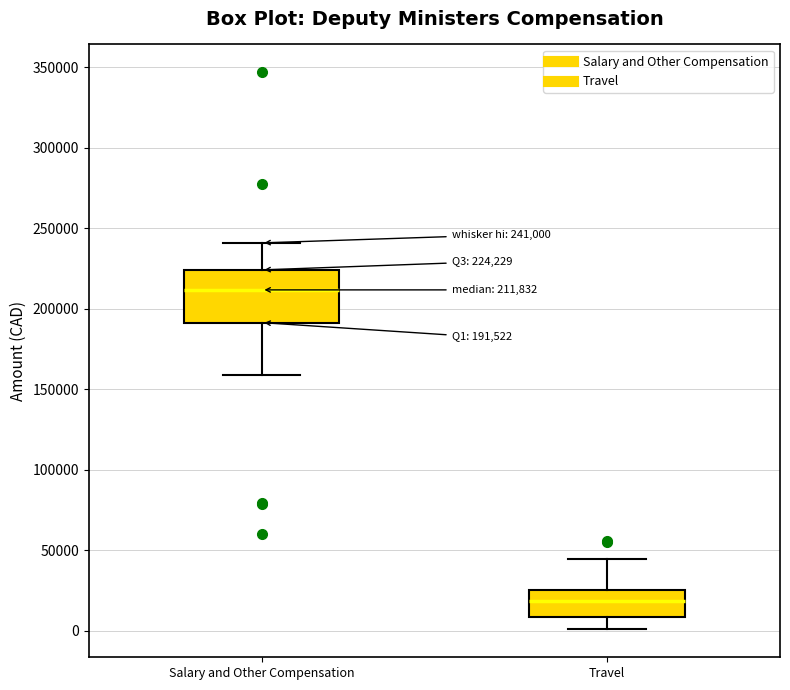

Which box has the highest median line?

Salary and Other Compensation